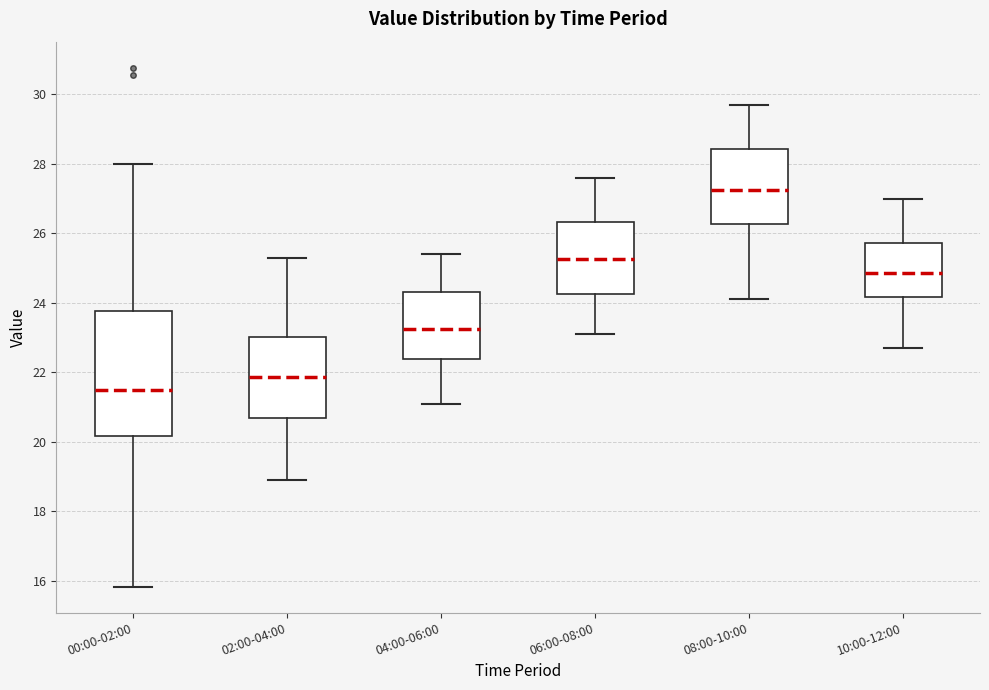

Where is the upper edge of the box for 04:00-06:00 on the y-axis? The values are not printed on the chart, so give them approximately, as read against the axis.

24.4